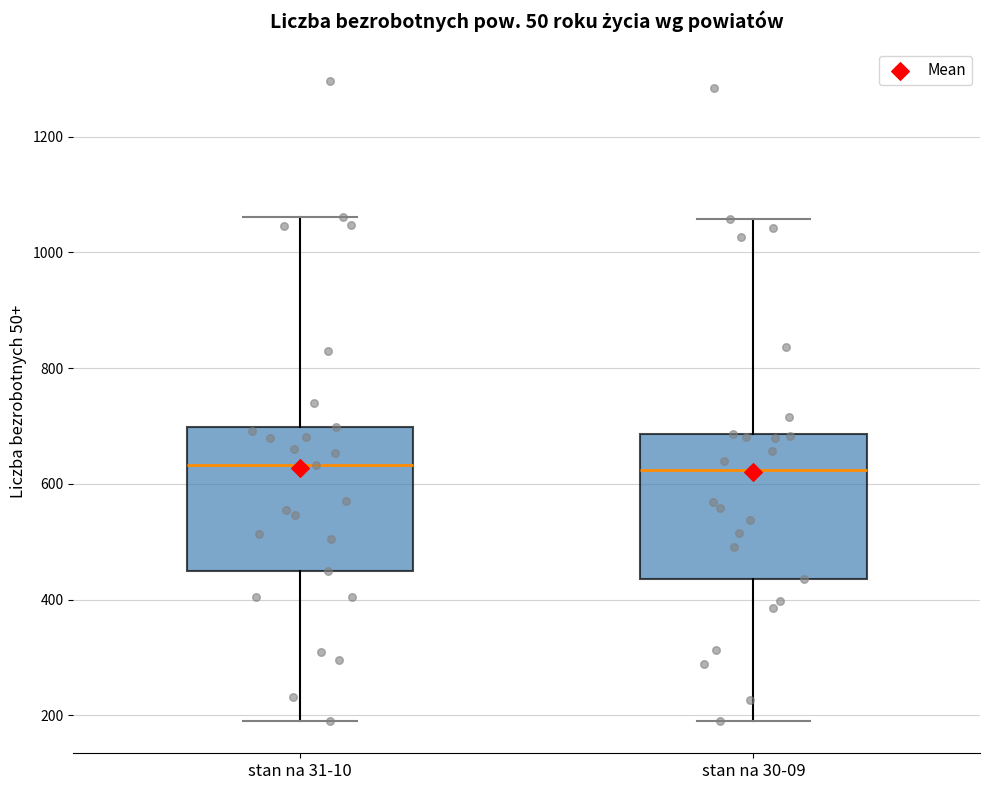

Reading left to right, read every box against the y-axis: the position of its median line, the range the box covers, and the ends of its whiskers. The values are not printed on the chart, so give them approximately, as read against the axis.

stan na 31-10: median 640, box 460 to 700, whiskers 200 to 1060
stan na 30-09: median 620, box 440 to 680, whiskers 200 to 1060